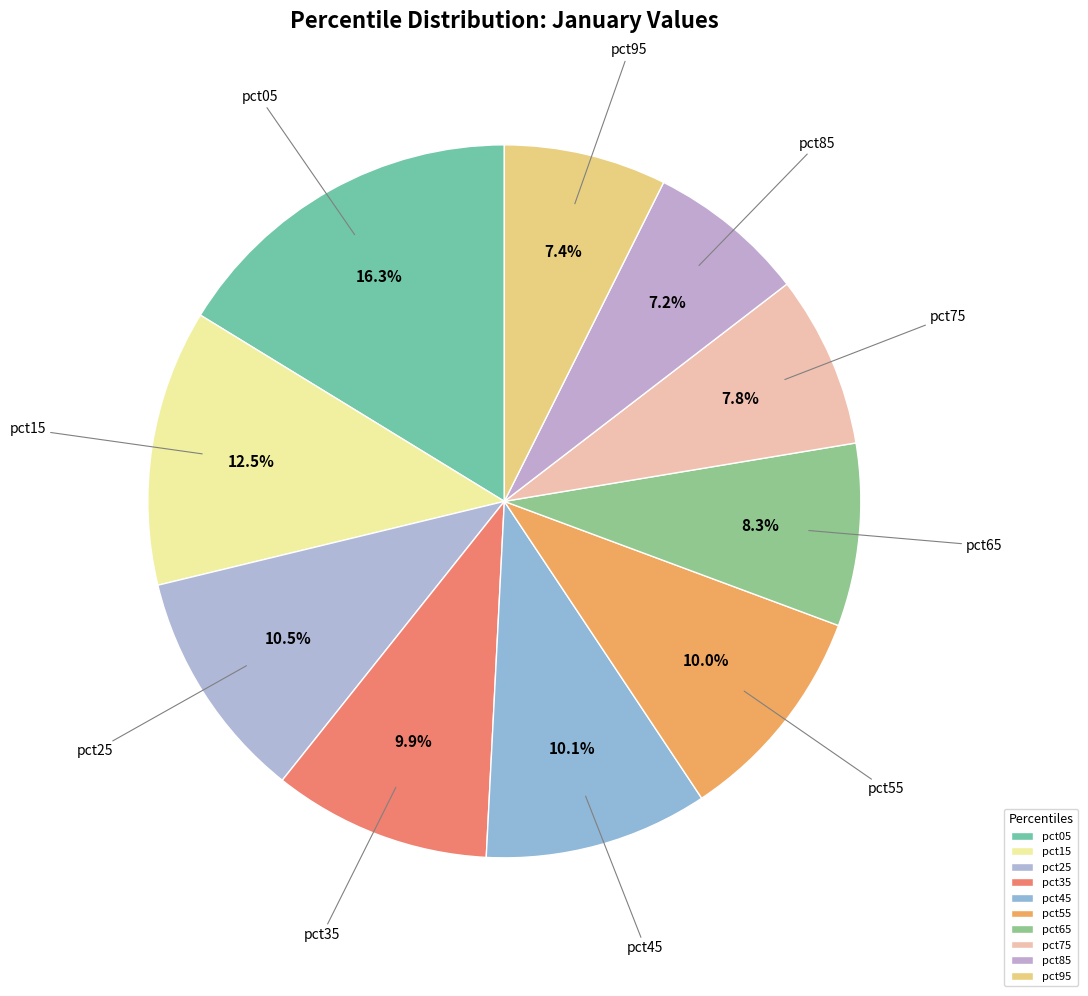

To the nearest percent, what portion does pct05 represent?

16%